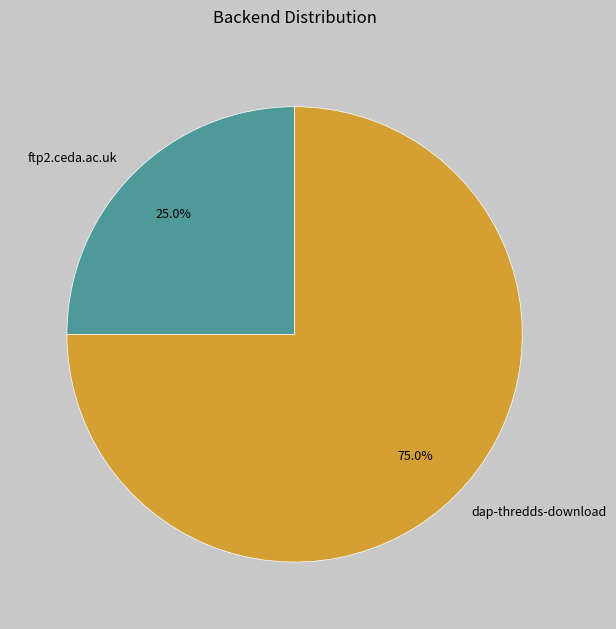

To the nearest percent, what is the combined percentage of ftp2.ceda.ac.uk and dap-thredds-download?

100%